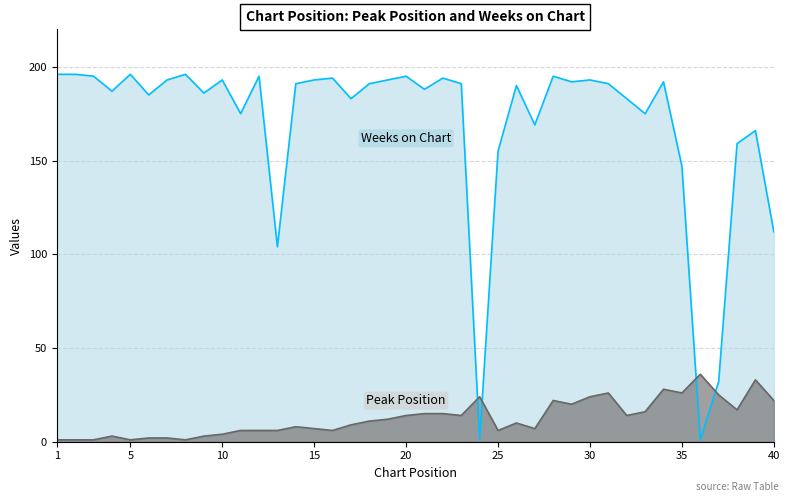

Where do Weeks on Chart and Peak Position first cross each other?

23 and 24